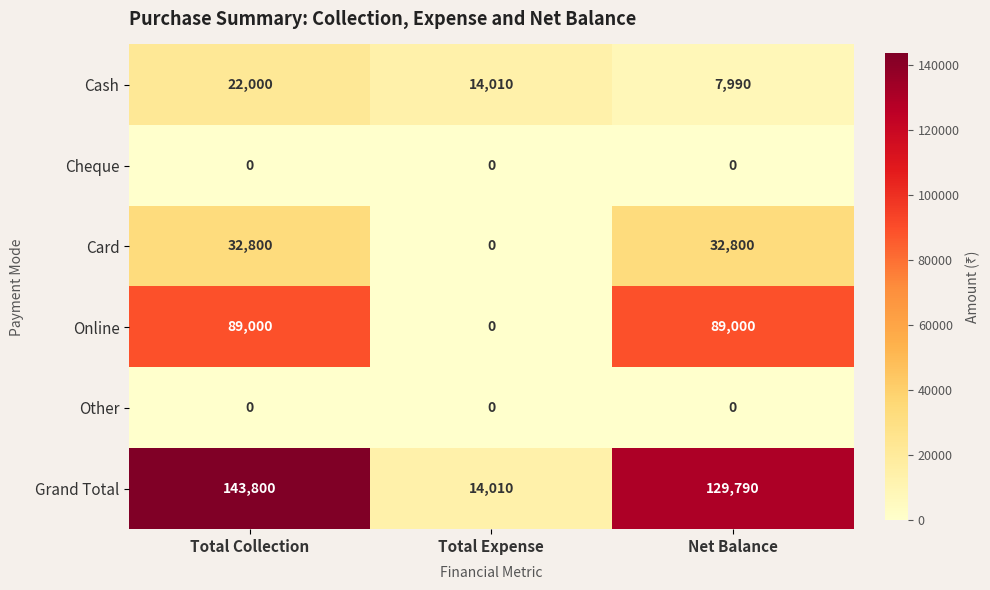

Reading left to right, extract all data points from this chart.

Cash: 22000	14010	7990
Cheque: 0	0	0
Card: 32800	0	32800
Online: 89000	0	89000
Other: 0	0	0
Grand Total: 143800	14010	129790